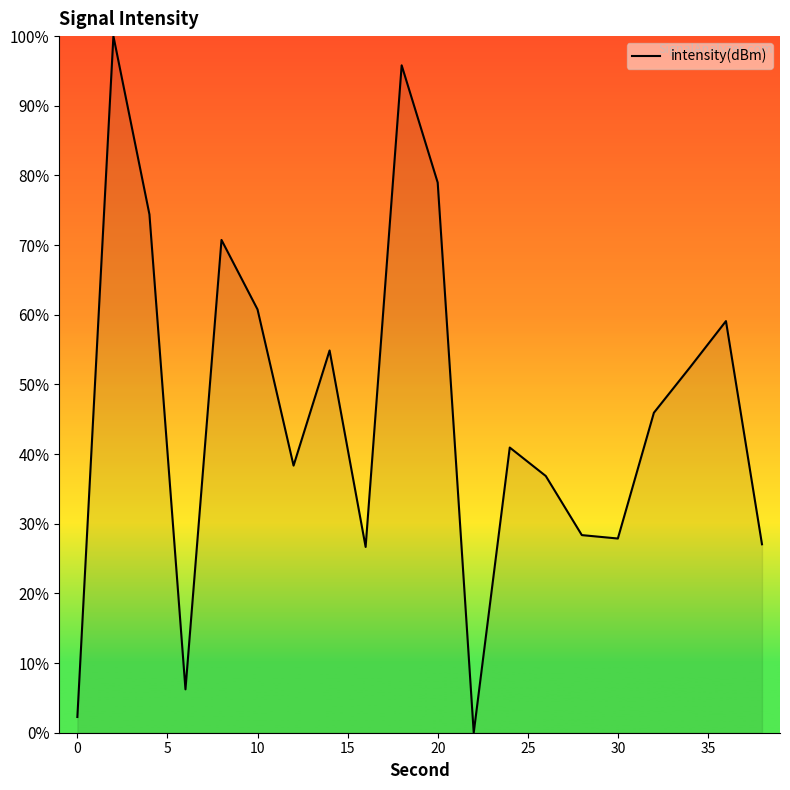

What is the maximum value shown in the chart?

100.0